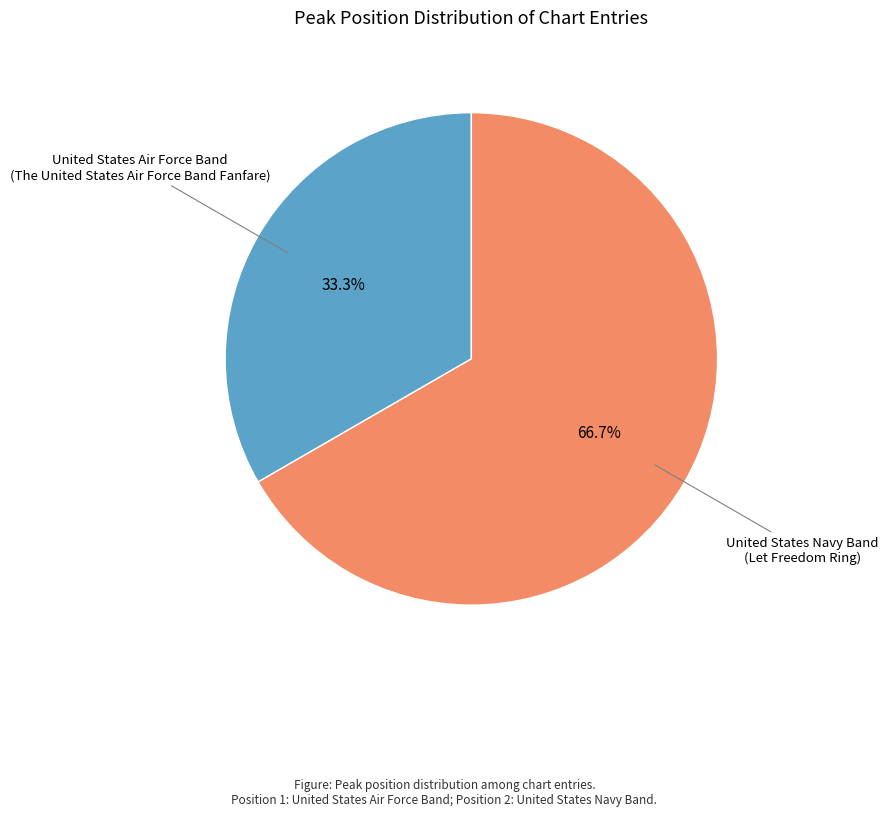

What is the smallest slice in the pie chart?

United States Air Force Band (The United States Air Force Band Fanfare)